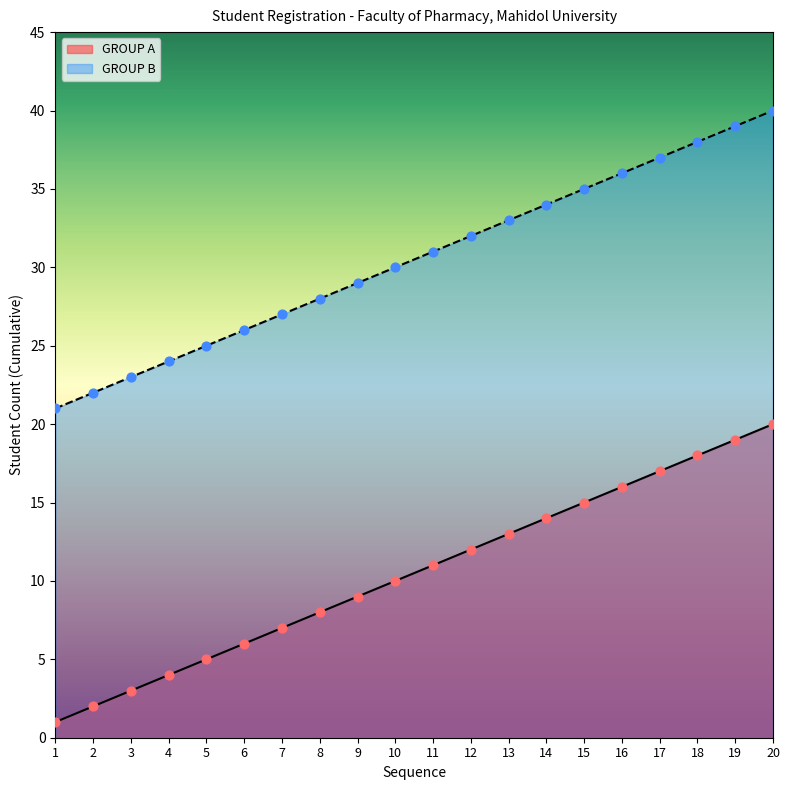

Which series has the largest total across all categories?

GROUP B